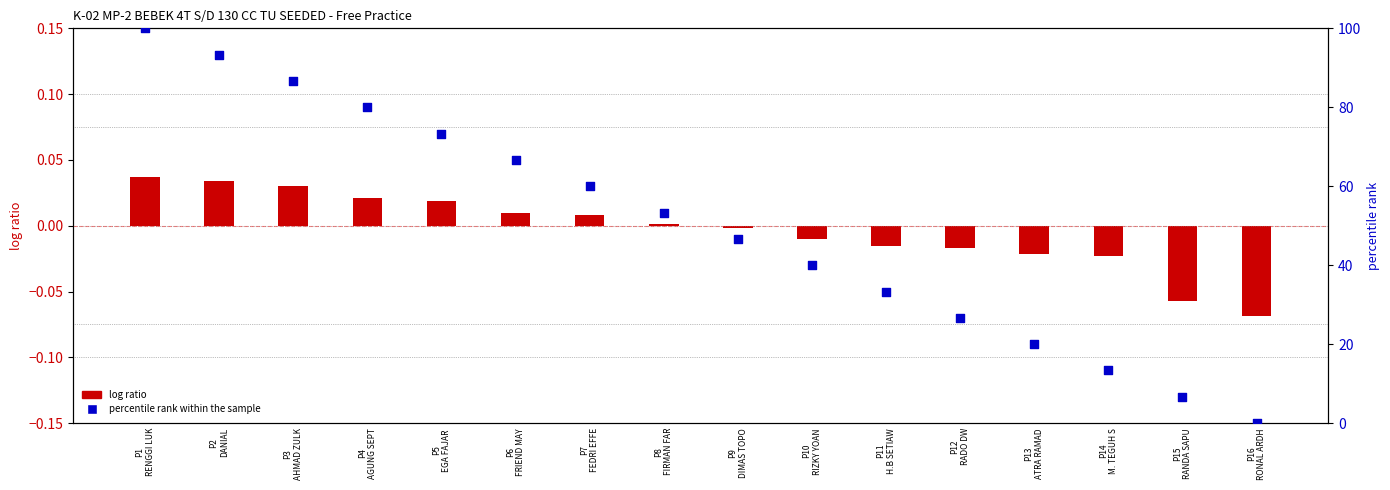

What is the ratio of the value at P7
FEDRI EFFE to the value at P15
RANDA SAPU?

9.0